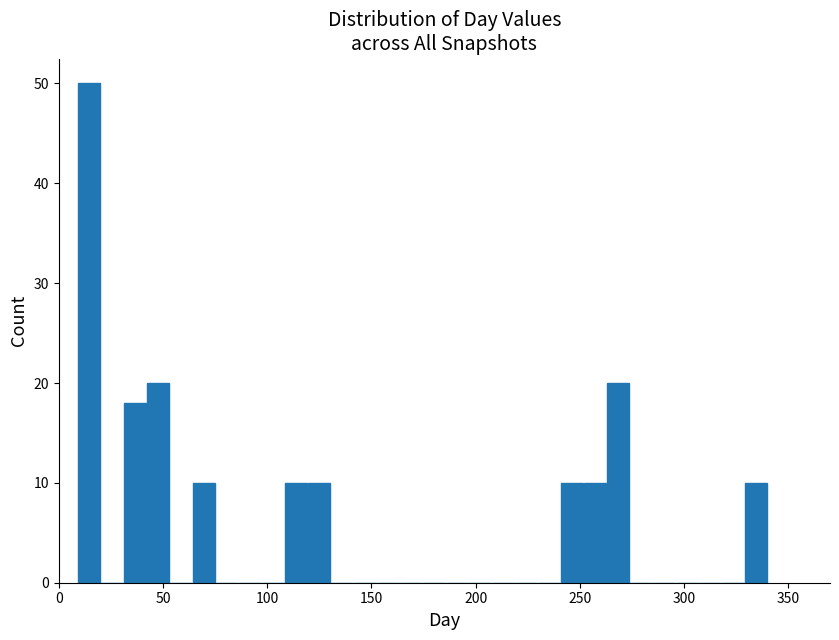

Read against the x-axis, roughly where is the centre of the tallest bar?

15